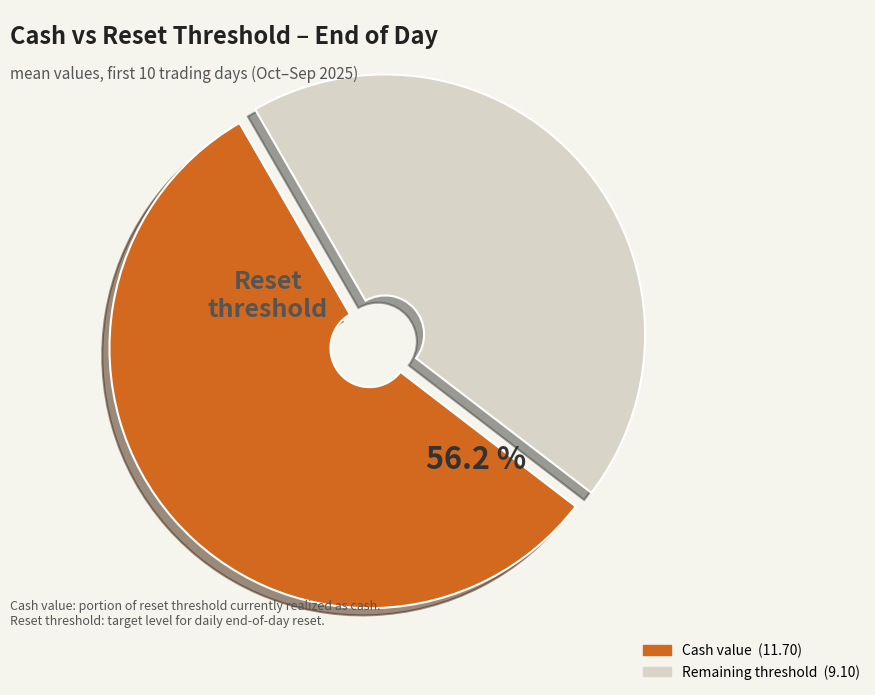

Is there a majority slice in this chart?

Yes